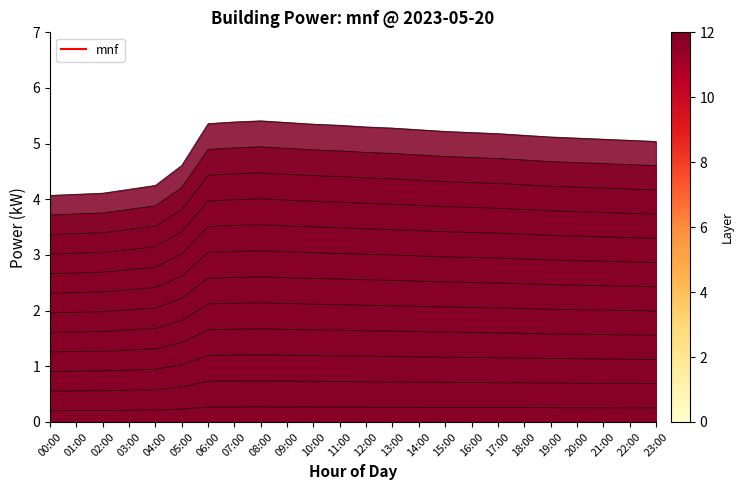

Where is the data nearest to the value 4?

00:00